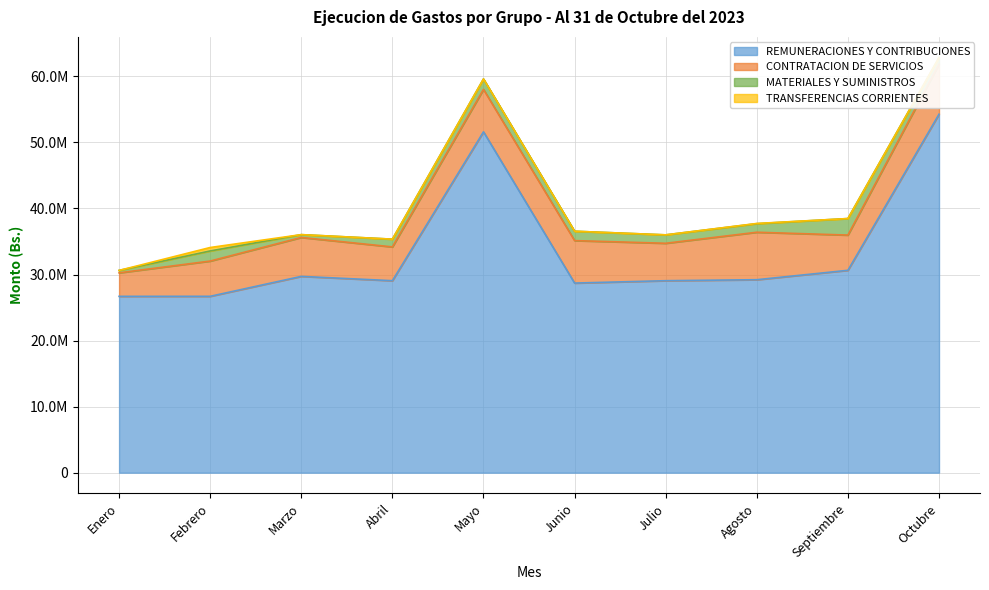

True or false: CONTRATACION DE SERVICIOS has a value of 5893606.3 at Marzo.

True